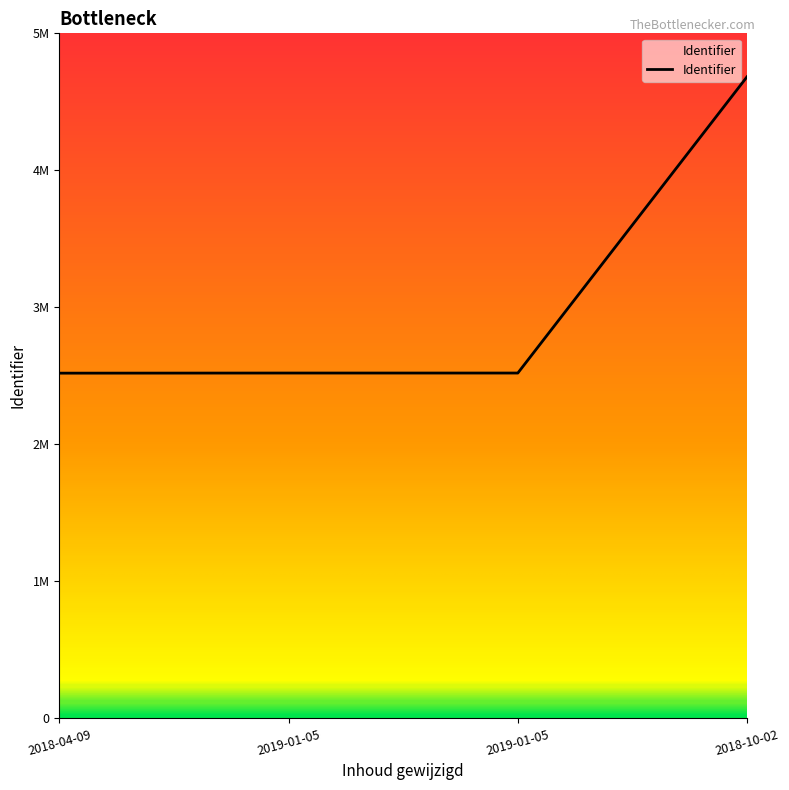

At which label does the data first exceed 2520648?

2018-10-02